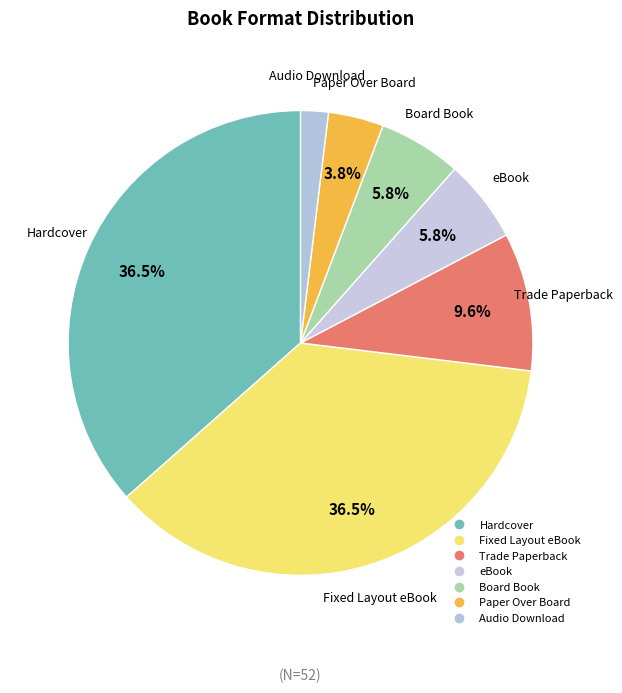

Do Hardcover and Fixed Layout eBook together represent more than half of the pie?

Yes